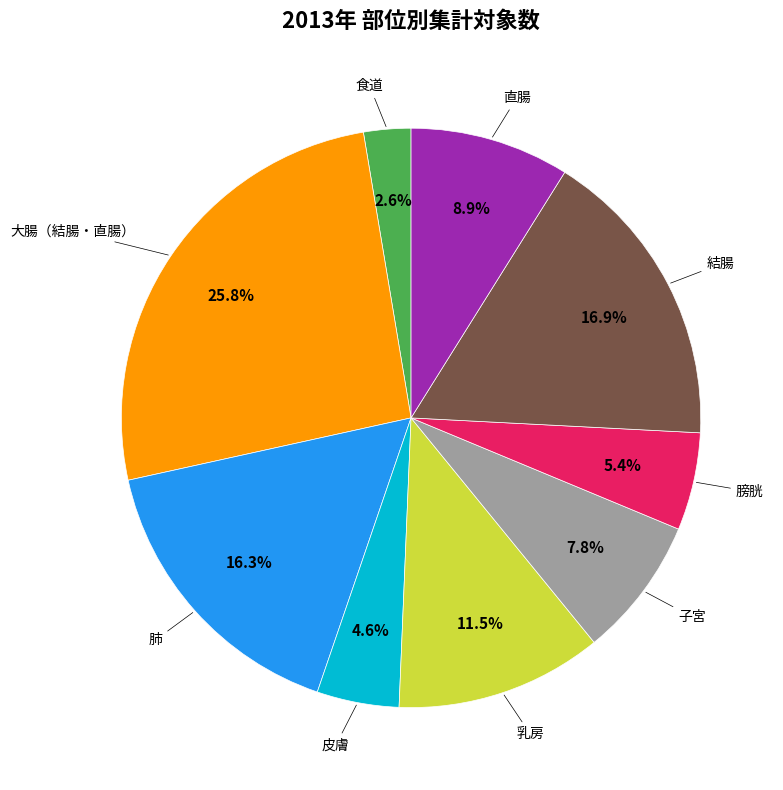

Is there a majority slice in this chart?

No